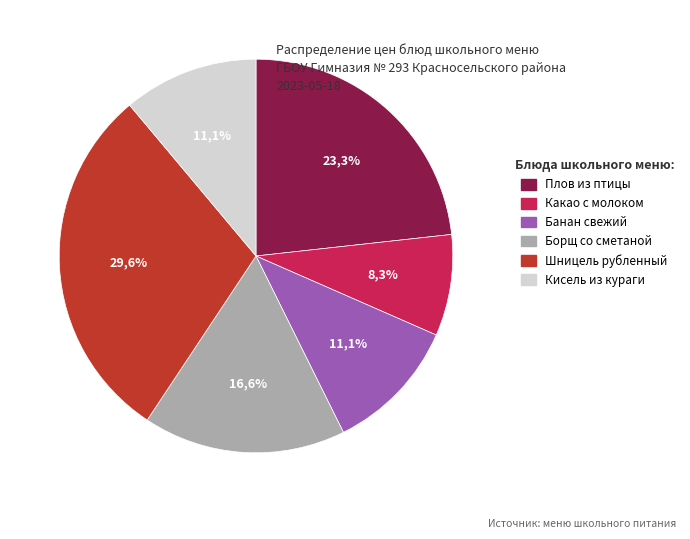

The Шницель рубленный slice represents 30% of the pie. True or false?

True